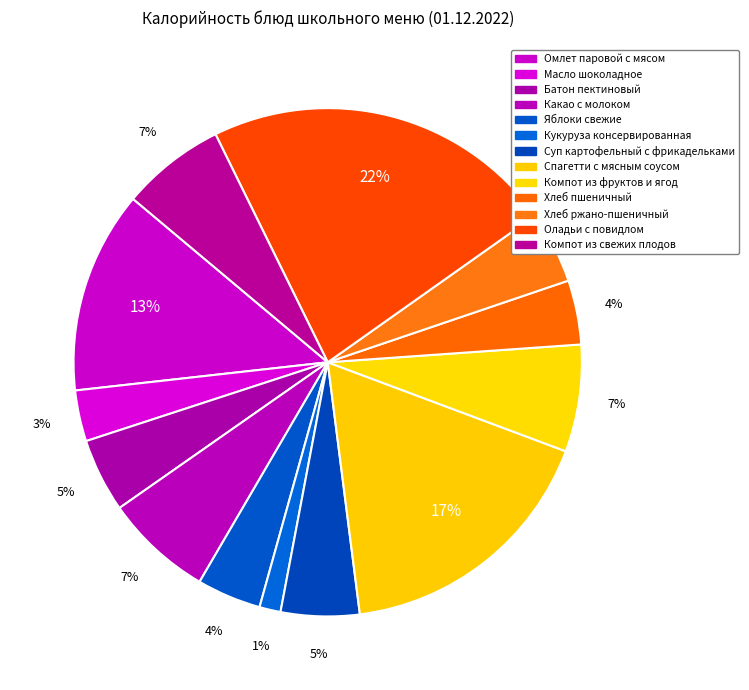

Combined, do Оладьи с повидлом and Суп картофельный с фрикадельками account for over 50%?

No